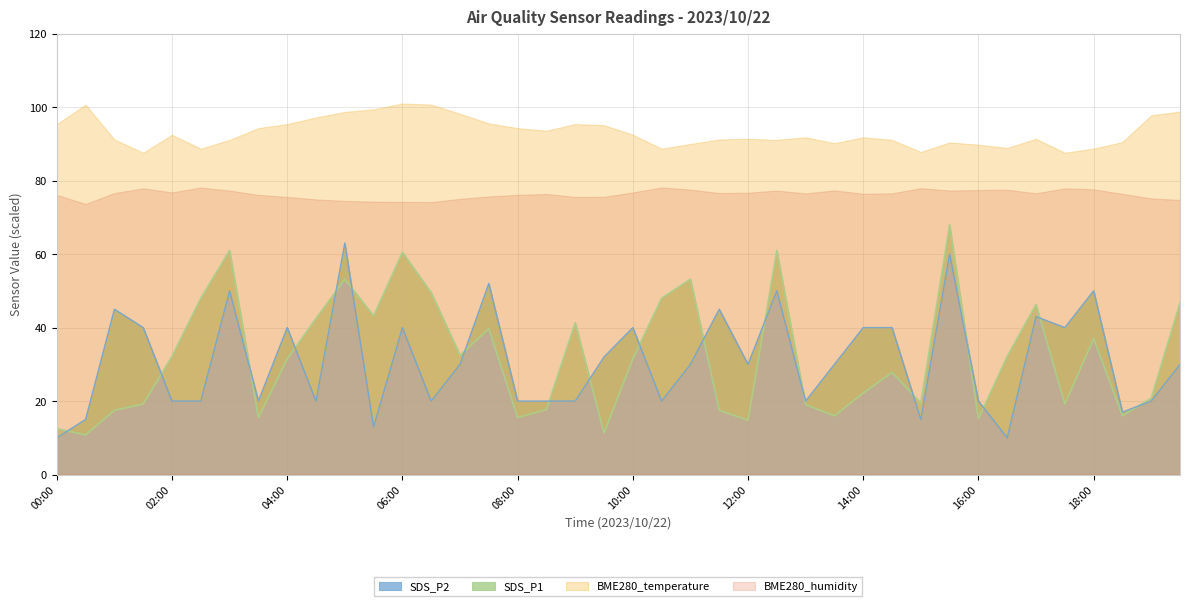

What is the lowest value of the SDS_P2 series?

10